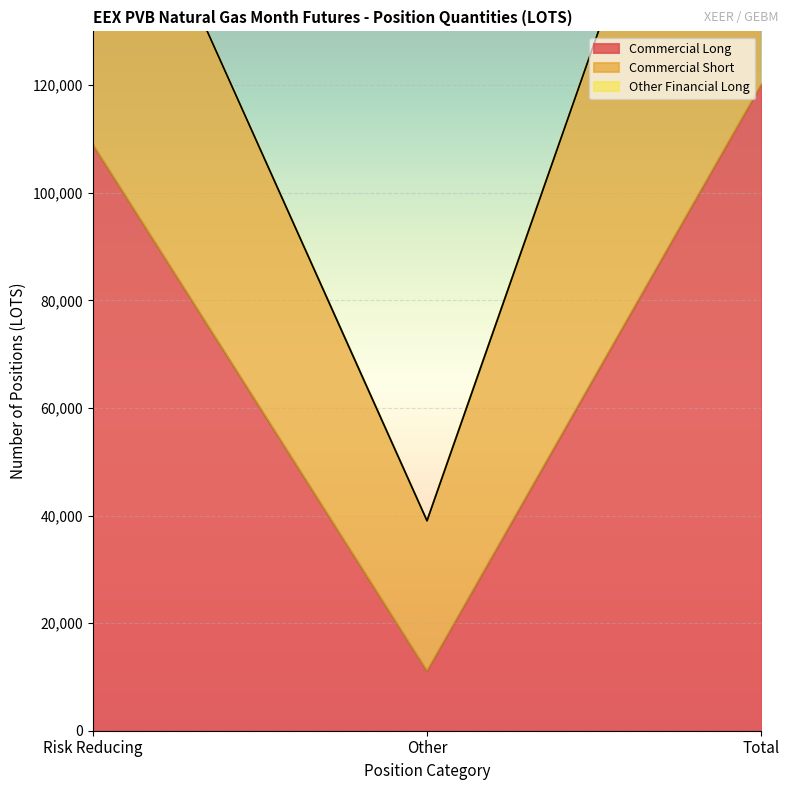

Is it true that Other Financial Long equals 0 at Risk Reducing?

True